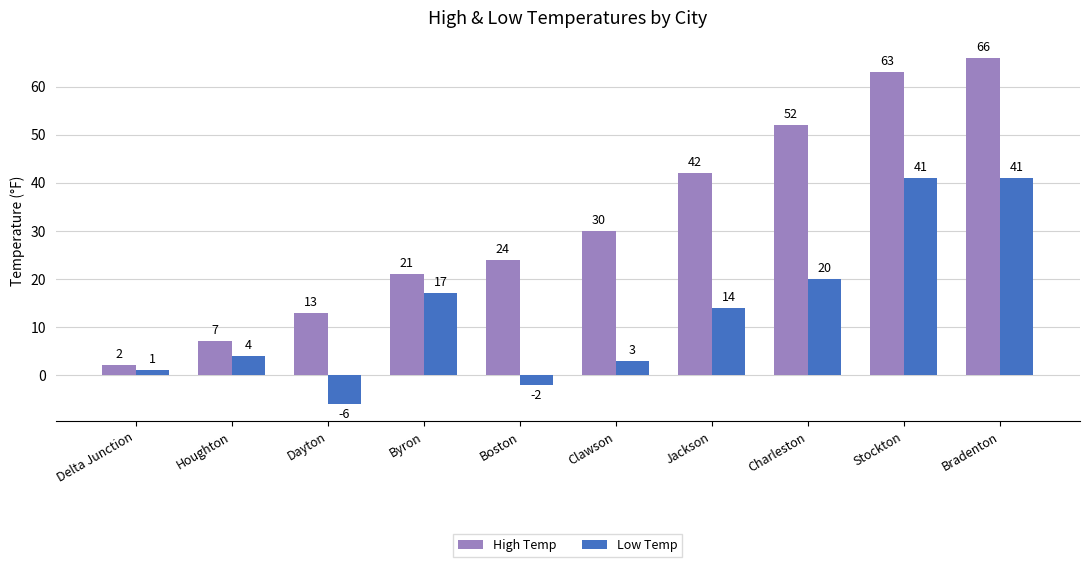

What is the difference between the highest and lowest values at Charleston?

32